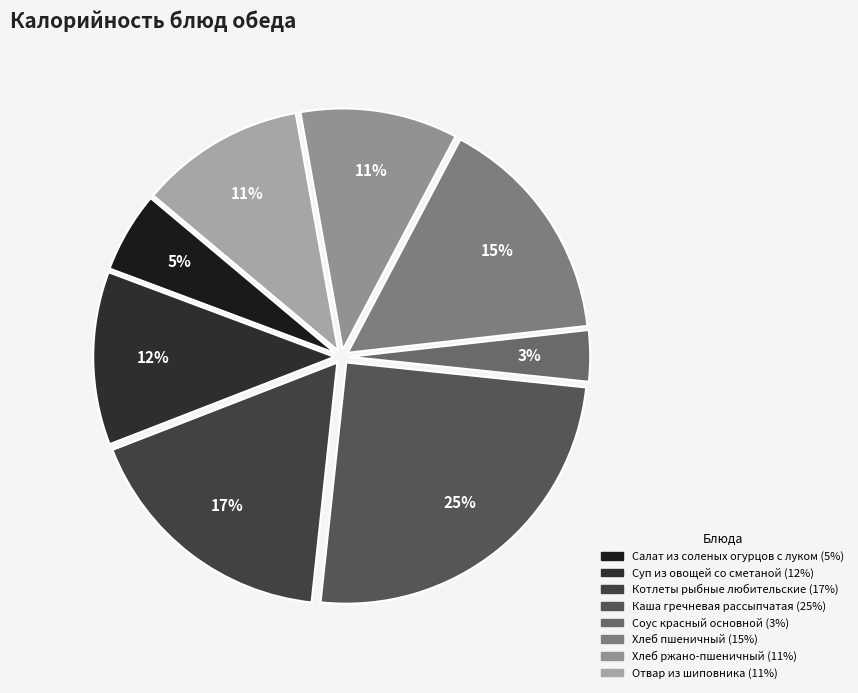

Is Хлеб пшеничный the majority of the pie?

No